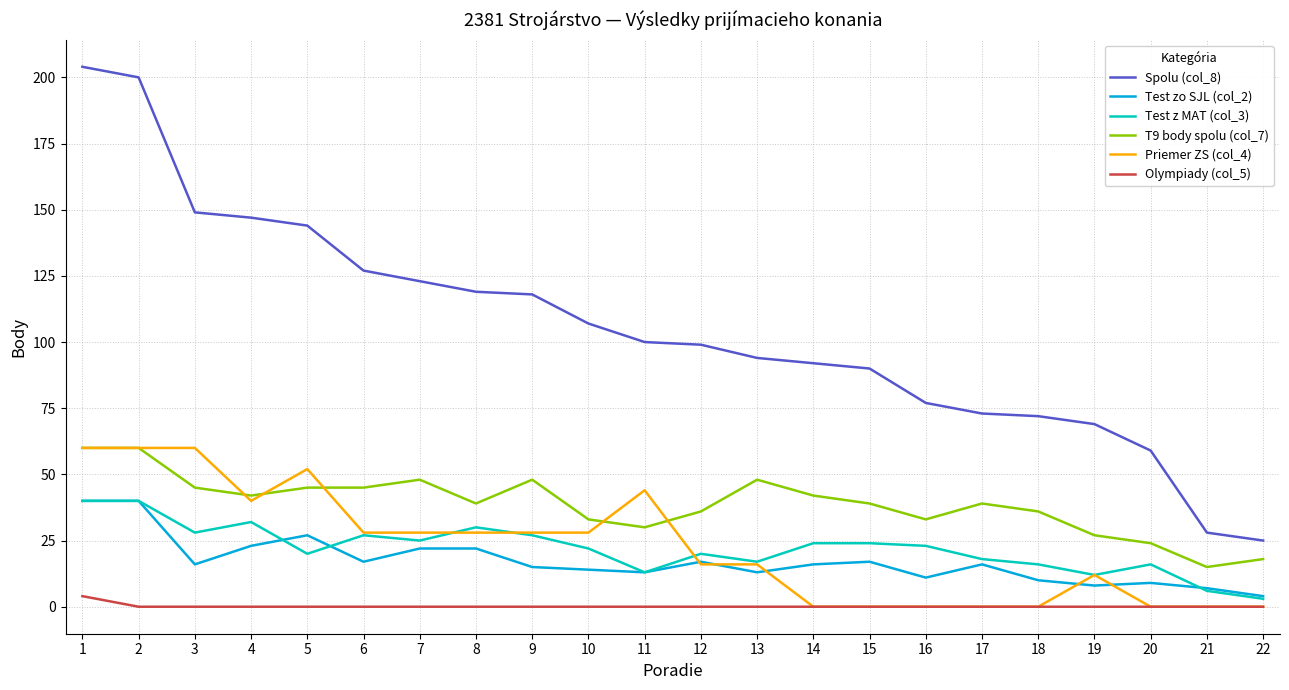

Is this an area chart (filled region under the line)?

No